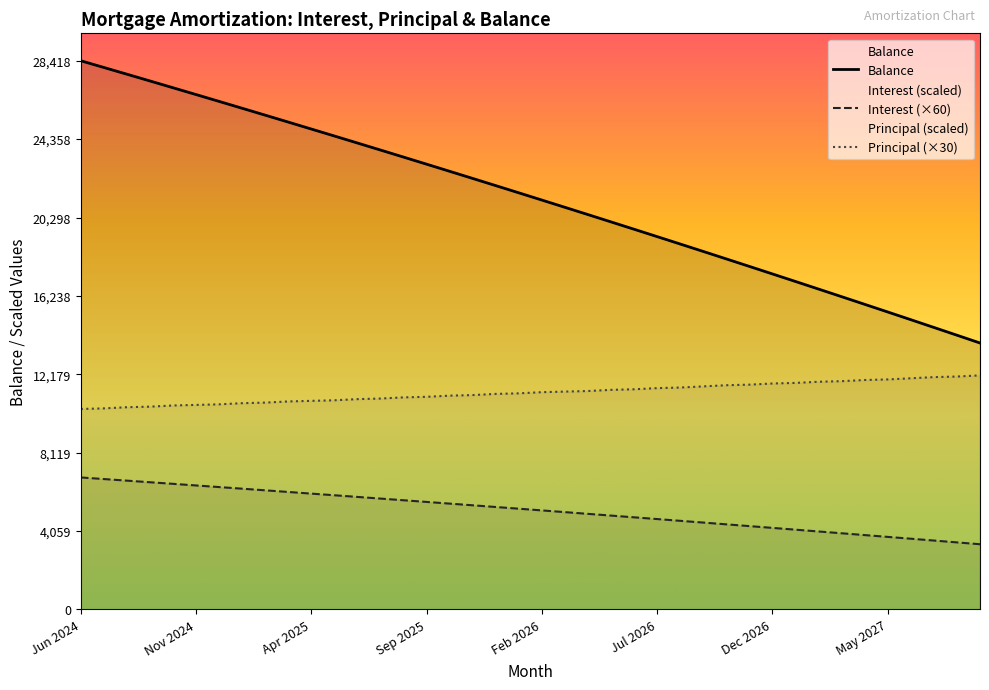

What position from the right is 28?

12